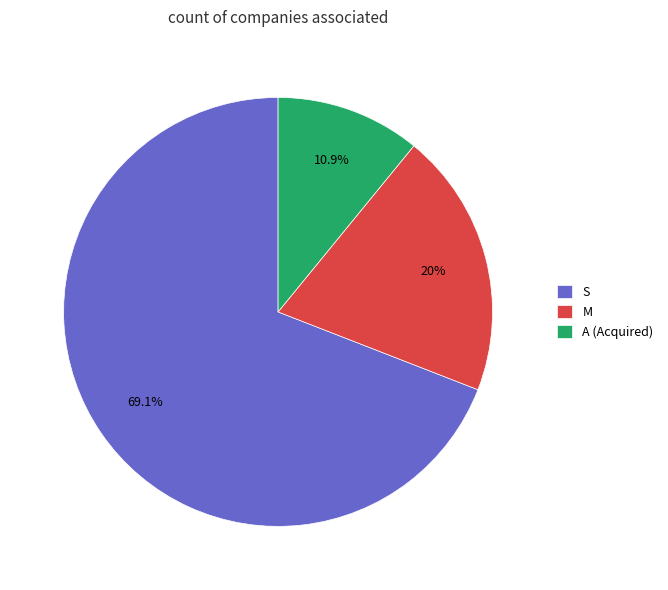

Which slice is the largest?

S